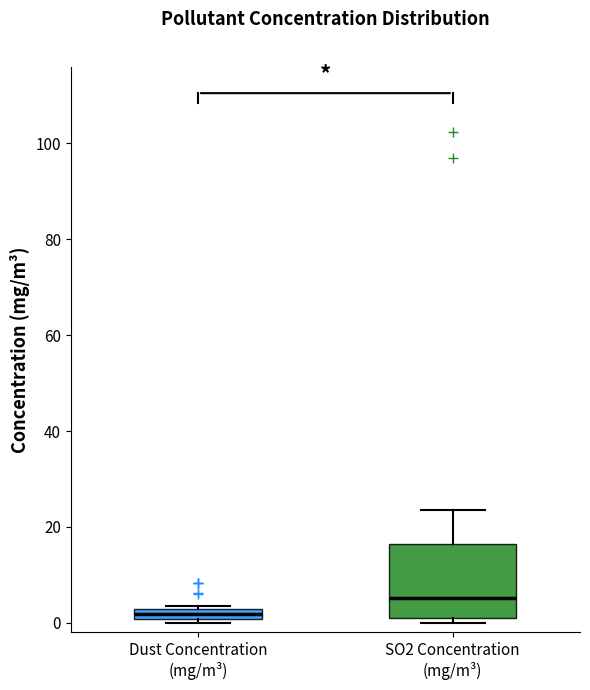

Where is the upper edge of the box for SO2 Concentration (mg/m³) on the y-axis? The values are not printed on the chart, so give them approximately, as read against the axis.

16